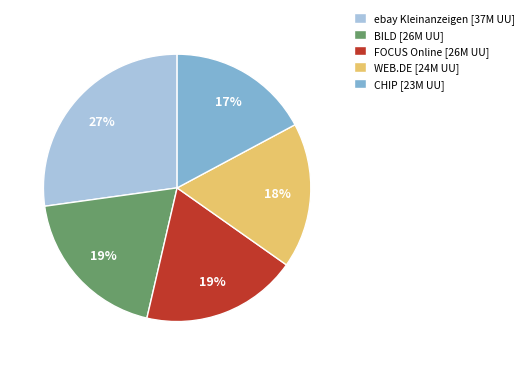

Is there a majority slice in this chart?

No